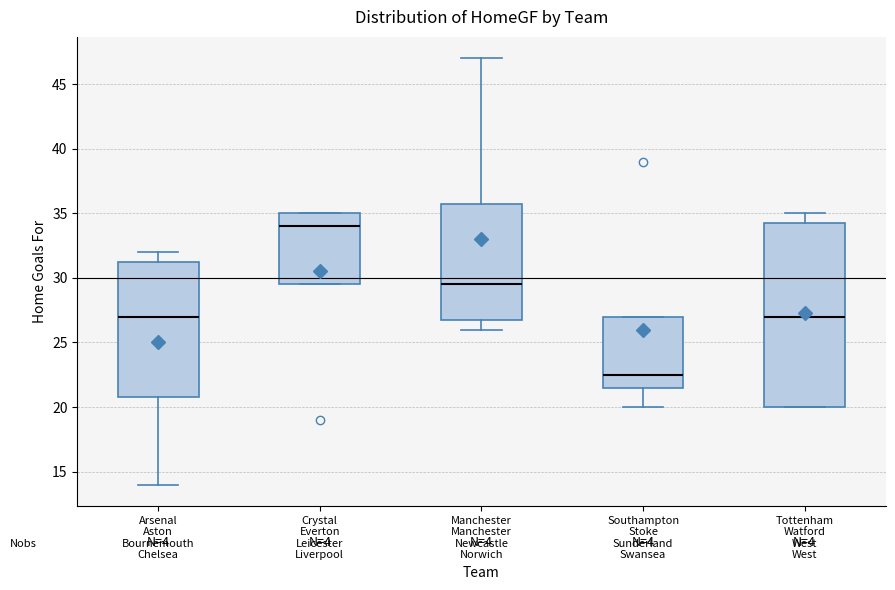

Where is the upper edge of the box for Tottenham Watford West West on the y-axis? The values are not printed on the chart, so give them approximately, as read against the axis.

34.5